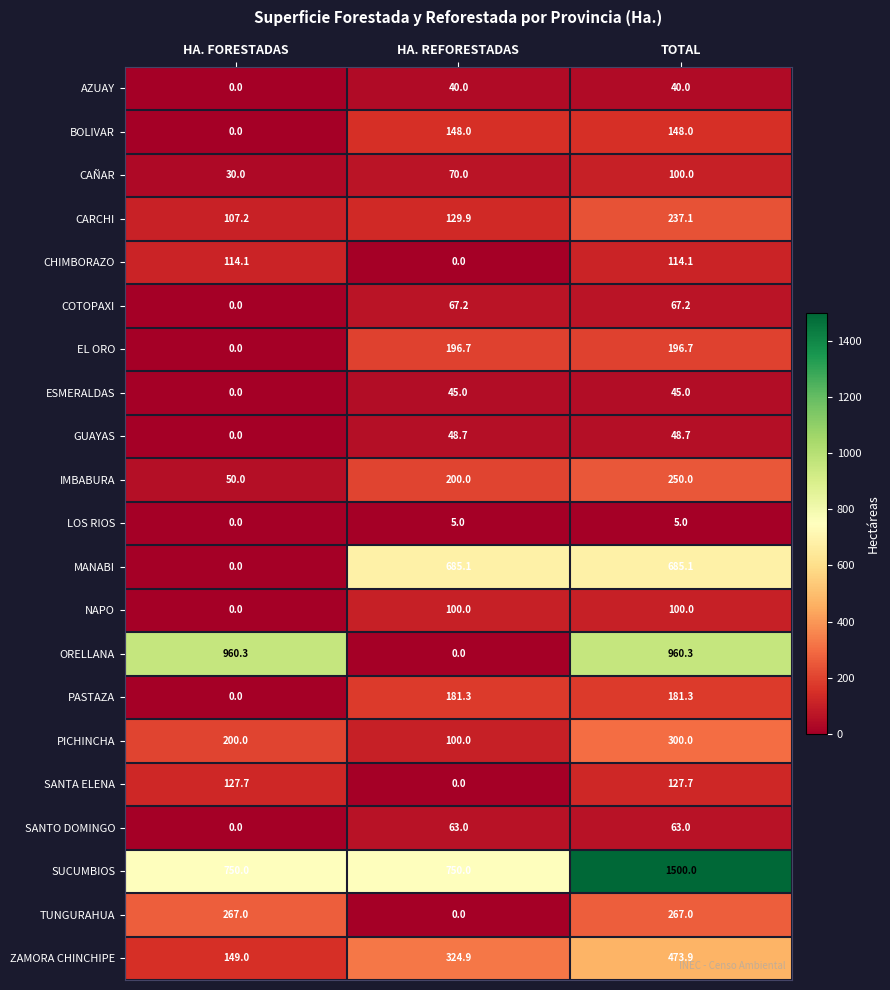

True or false: ESMERALDAS has a value of 77.2 at TOTAL.

False